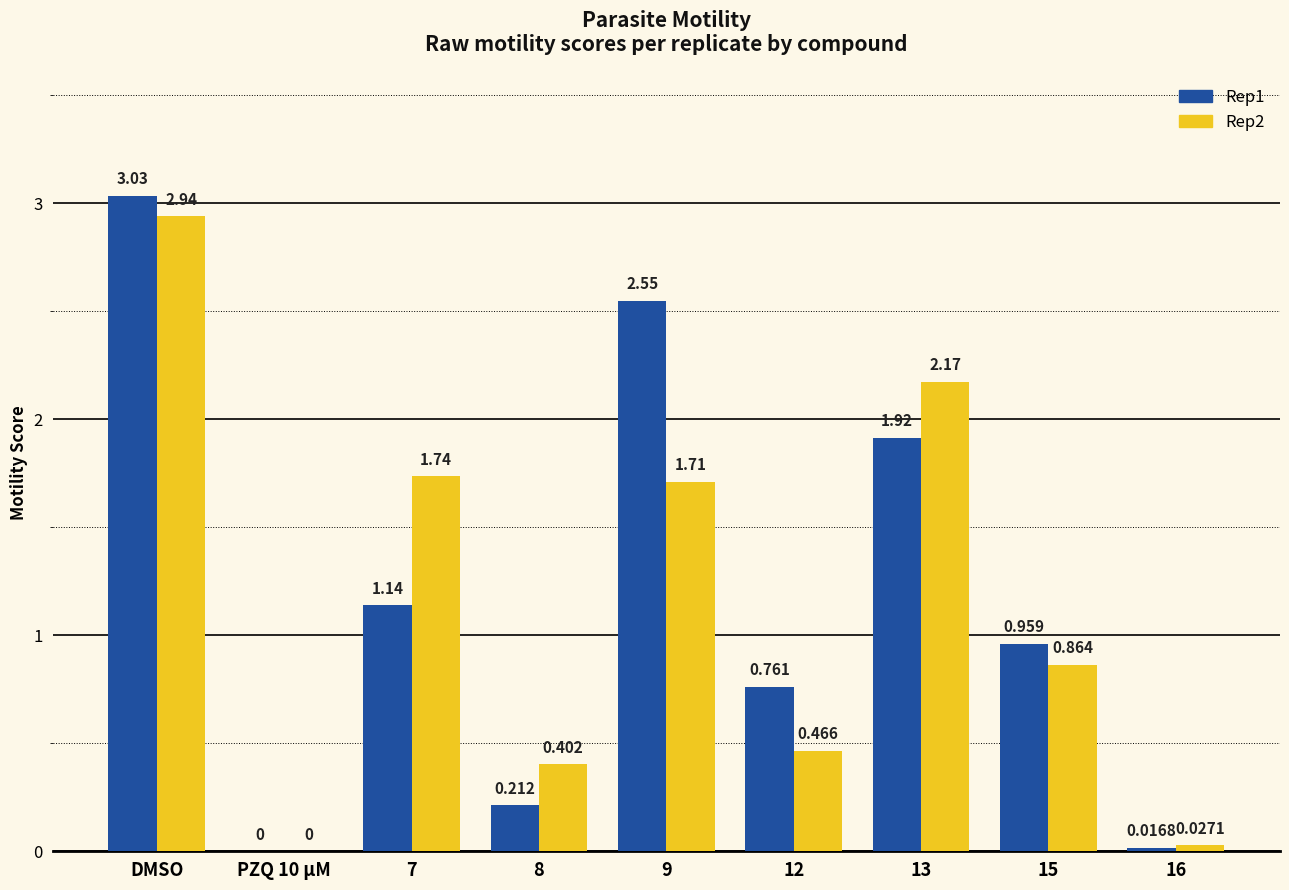

Which series has the widest spread of values?

Rep1